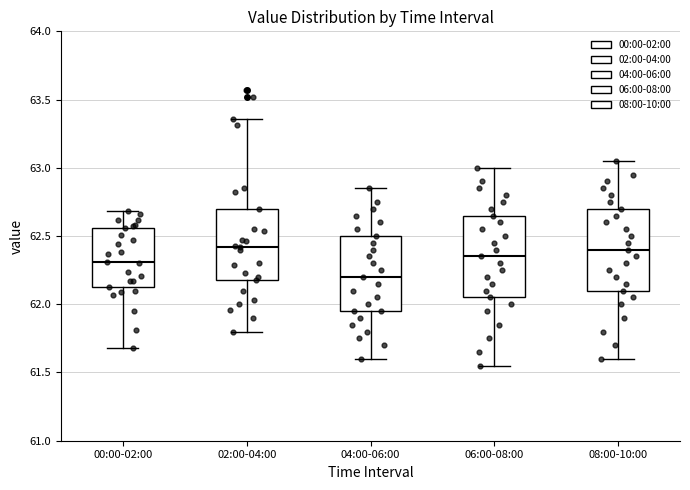

Where does the median line of the box for 08:00-10:00 sit on the y-axis? The values are not printed on the chart, so give them approximately, as read against the axis.

62.40